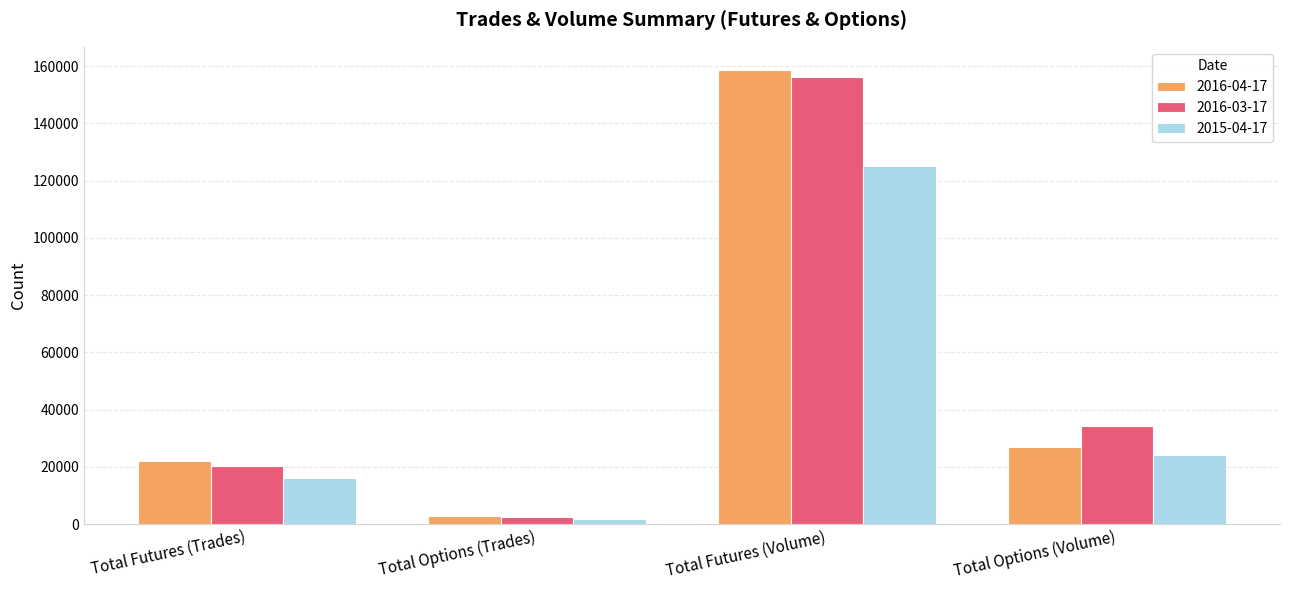

What is the greatest value displayed?

158856